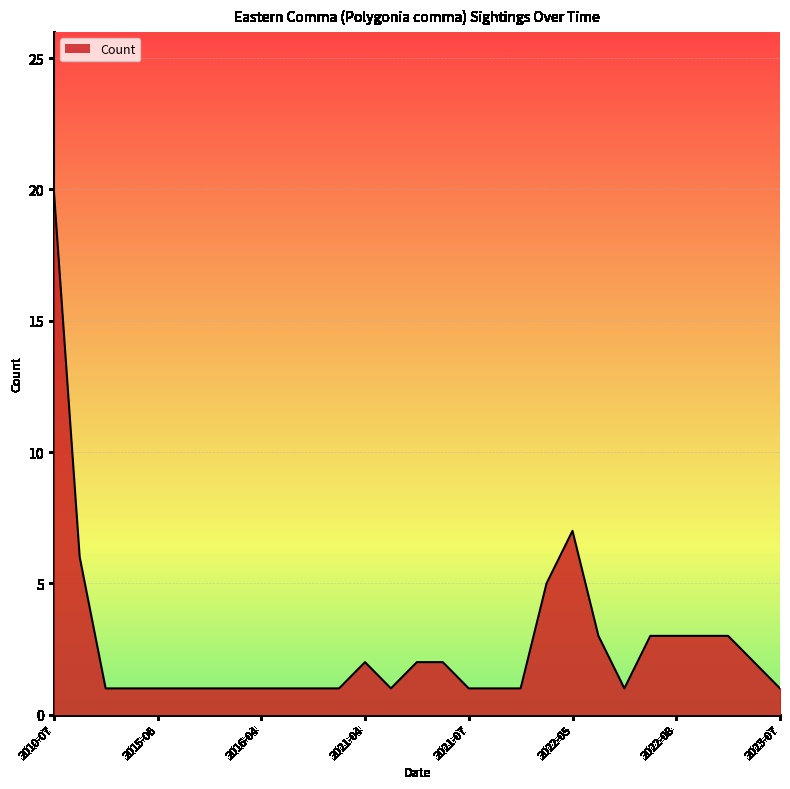

What is the greatest value displayed?

20